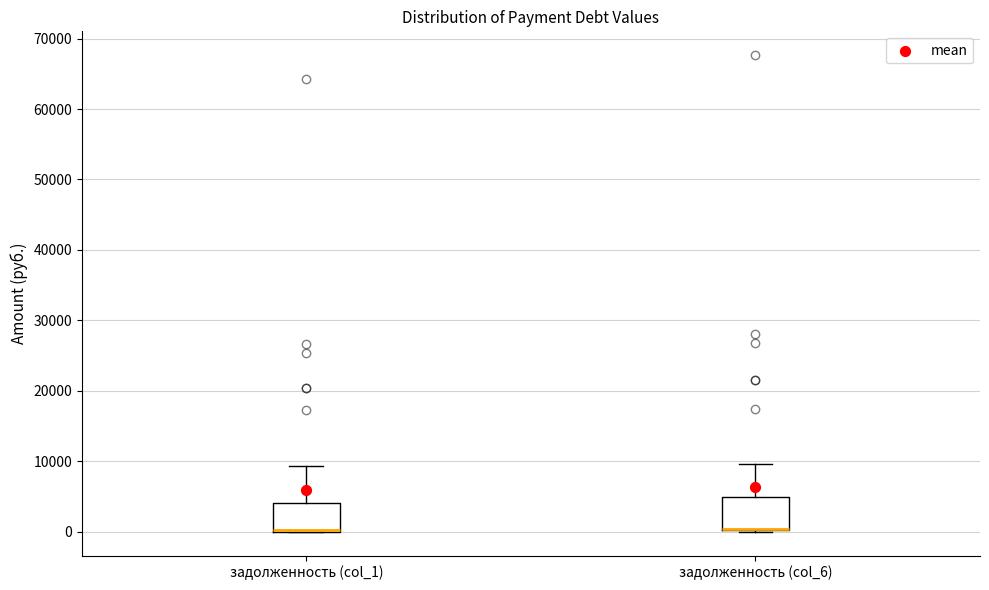

Reading left to right, transcribe this box plot: for each box, give where its median line is, the range the box spans, and where its two whiskers end, as read against the y-axis. The values are not printed on the chart, so give them approximately, as read against the axis.

задолженность (col_1): median 0 (just above the box's lower edge), box 0 to 4000, whiskers 0 to 9000
задолженность (col_6): median 0 (drawn on the box's lower edge), box 0 to 5000, whiskers 0 to 10000